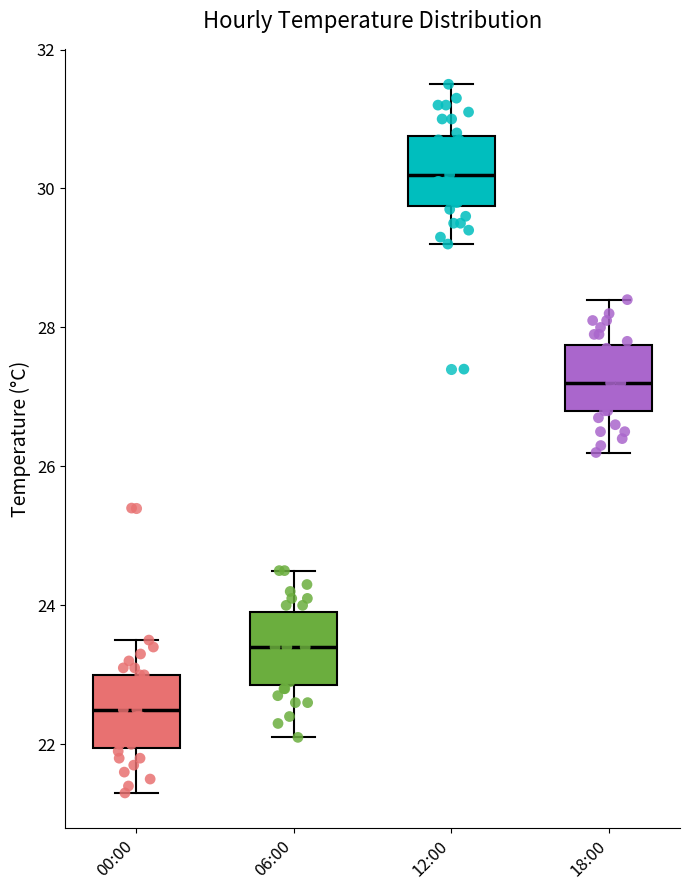

Reading left to right, transcribe this box plot: for each box, give where its median line is, the range the box spans, and where its two whiskers end, as read against the y-axis. The values are not printed on the chart, so give them approximately, as read against the axis.

00:00: median 22.6, box 22.0 to 23.0, whiskers 21.4 to 23.6
06:00: median 23.4, box 22.8 to 24.0, whiskers 22.2 to 24.6
12:00: median 30.2, box 29.8 to 30.8, whiskers 29.2 to 31.6
18:00: median 27.2, box 26.8 to 27.8, whiskers 26.2 to 28.4